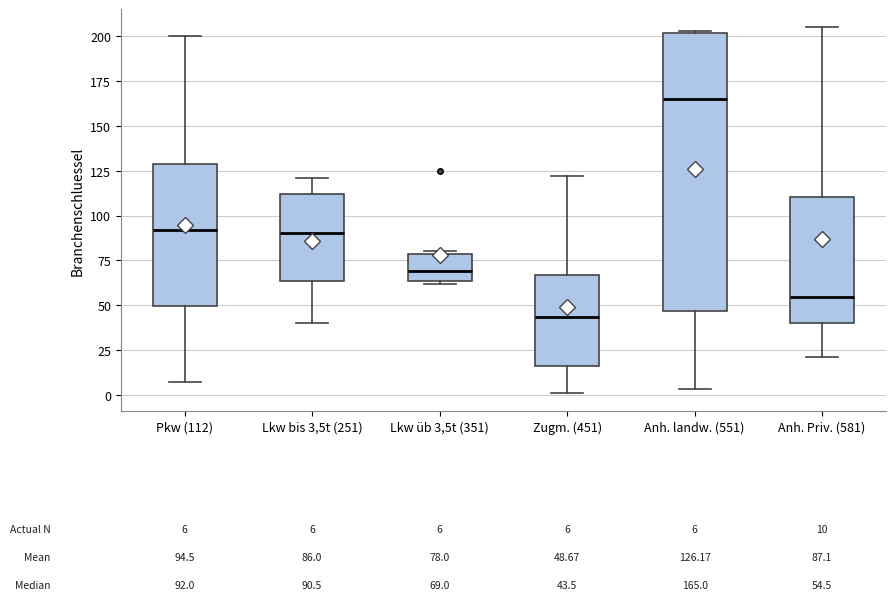

Which box is the tallest, from its lower edge to its upper edge?

Anh. landw. (551)